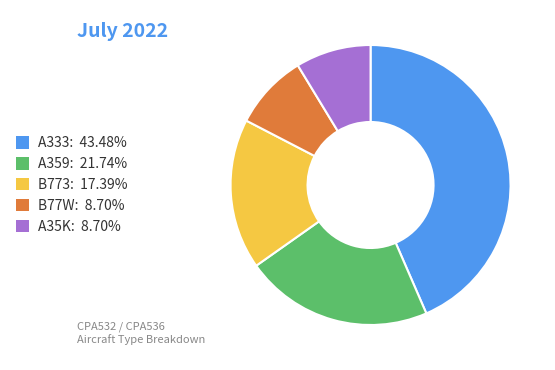

Approximately how many times larger is the value at A35K: 8.70% compared to B773: 17.39%?

0.5